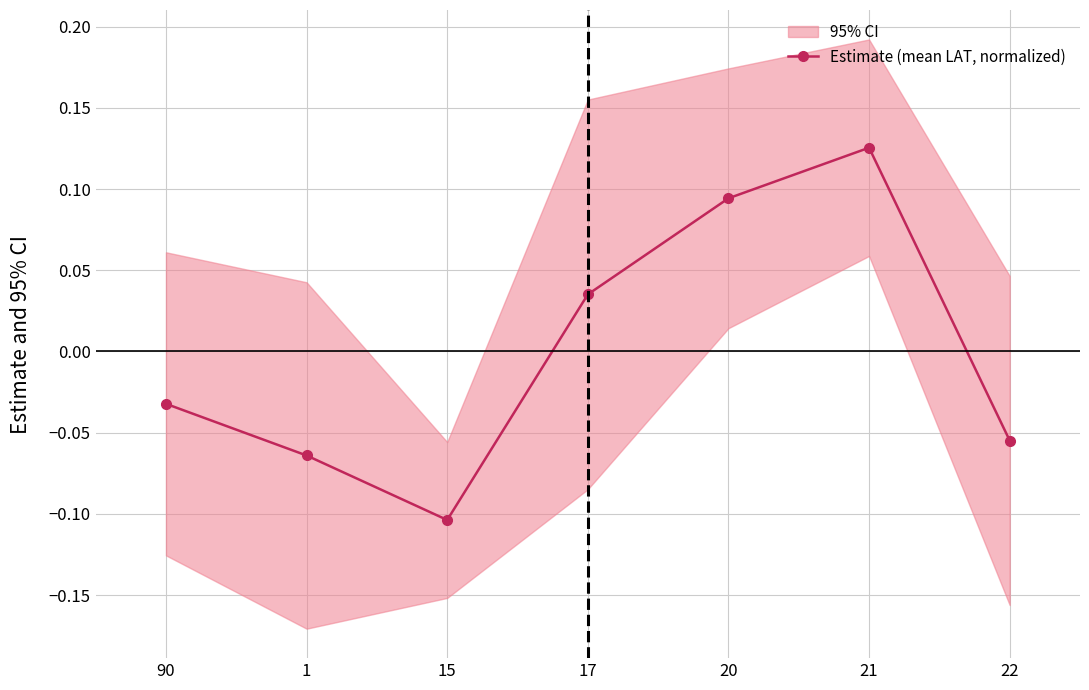

Reading left to right, extract all data points from this chart.

-0.0	-0.1	-0.1	0.0	0.1	0.1	-0.1